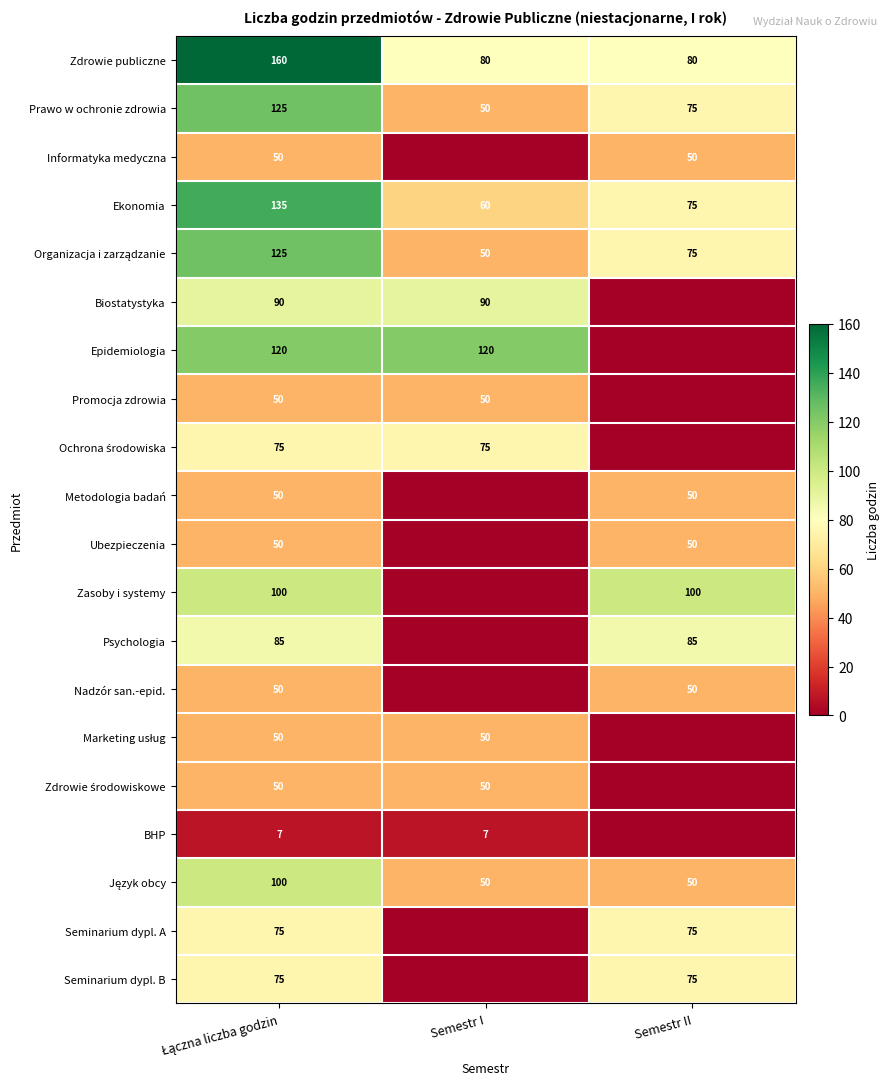

True or false: Epidemiologia has a value of 120 at Semestr I.

True